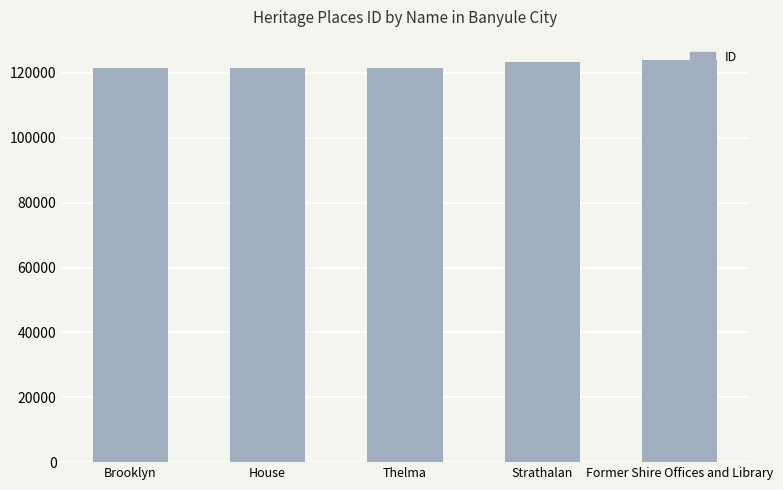

What value does the data have at Strathalan, to the nearest 10?

123450